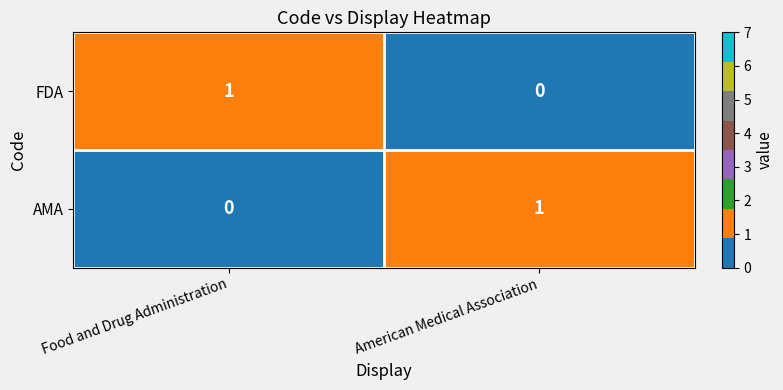

Reading right to left, transcribe all the data shown in this chart.

FDA: American Medical Association=0	Food and Drug Administration=1
AMA: American Medical Association=1	Food and Drug Administration=0